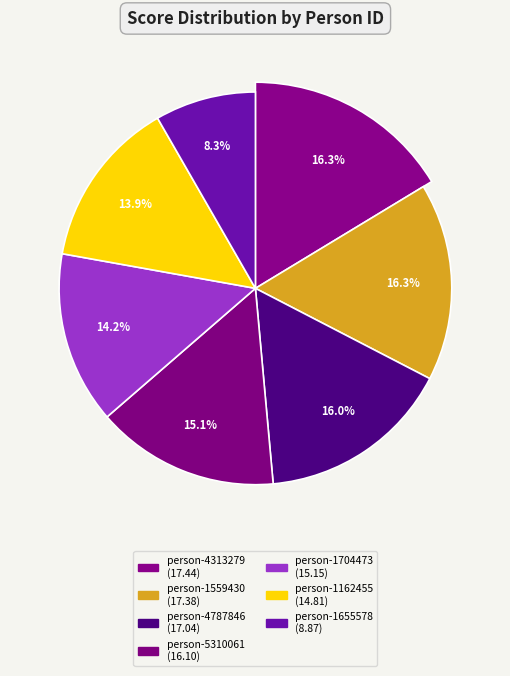

To the nearest percent, what portion does lfww-person-1559430 represent?

16%